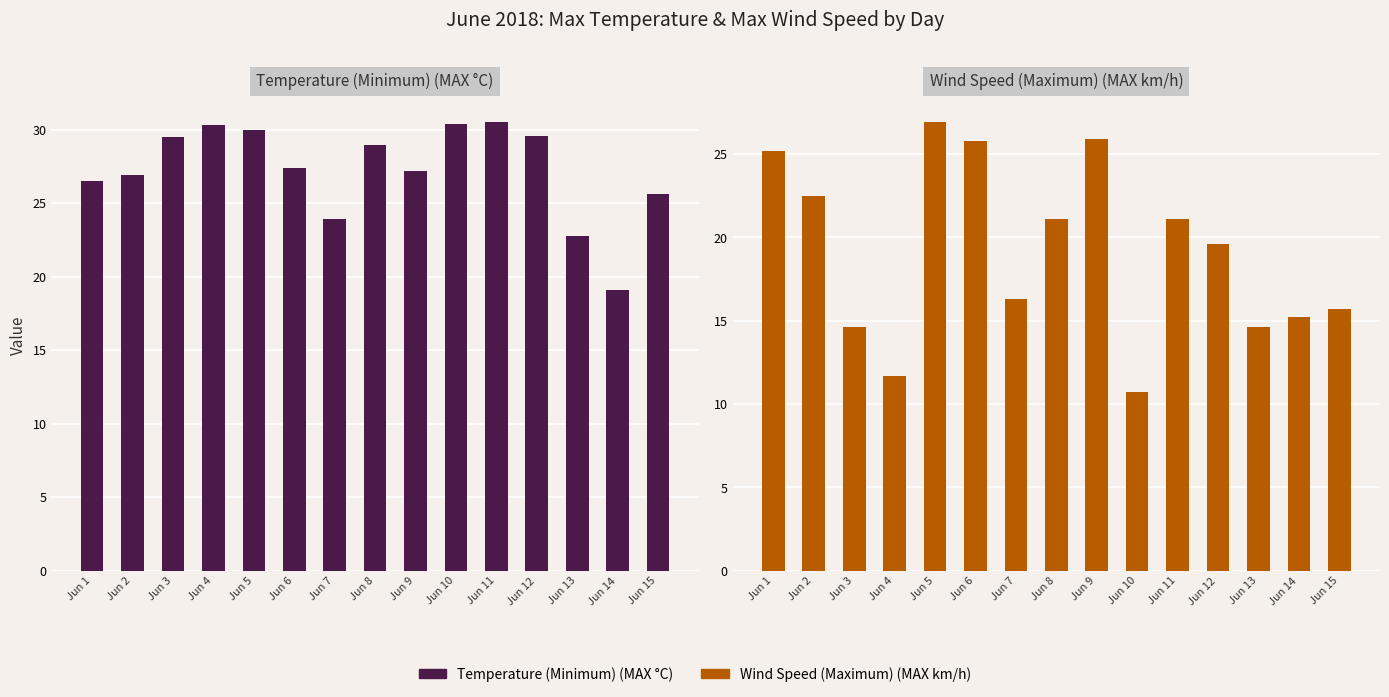

Reading right to left, list all the values displayed in this chart.

Temperature (Minimum) (MAX °C): 25.6	19.1	22.8	29.6	30.5	30.4	27.2	29.0	23.9	27.4	30.0	30.3	29.5	26.9	26.5
Wind Speed (Maximum) (MAX km/h): 15.7	15.2	14.6	19.6	21.1	10.7	25.9	21.1	16.3	25.8	26.9	11.7	14.6	22.5	25.2